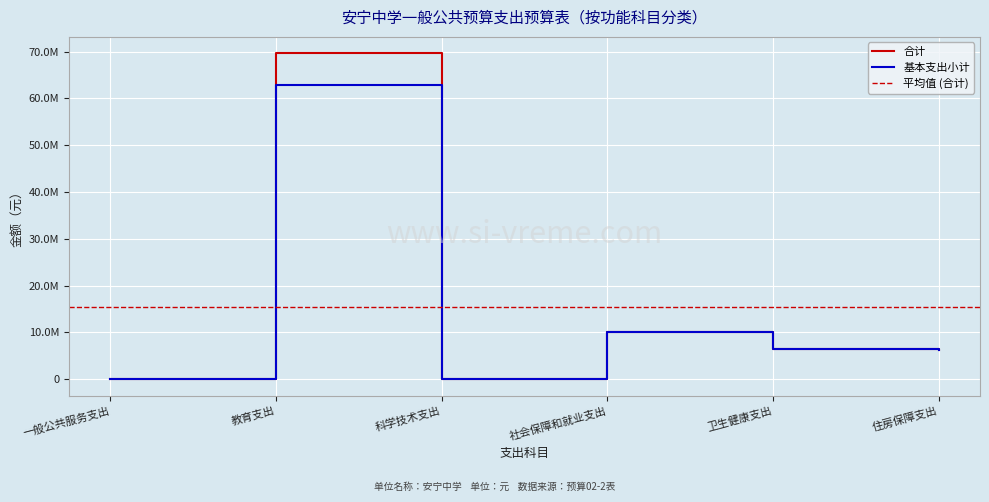

Which series has the largest range (max minus min)?

合计